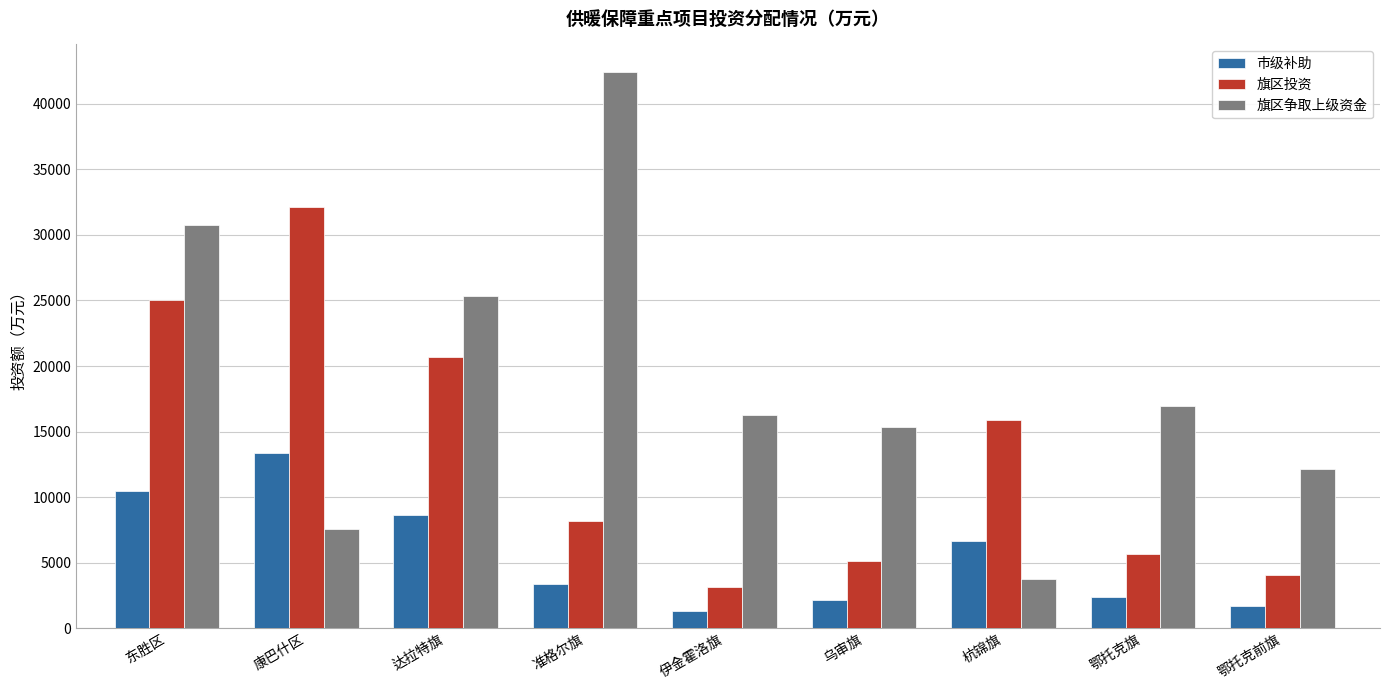

At 鄂托克旗, list the series in order from smallest to largest.

市级补助, 旗区投资, 旗区争取上级资金